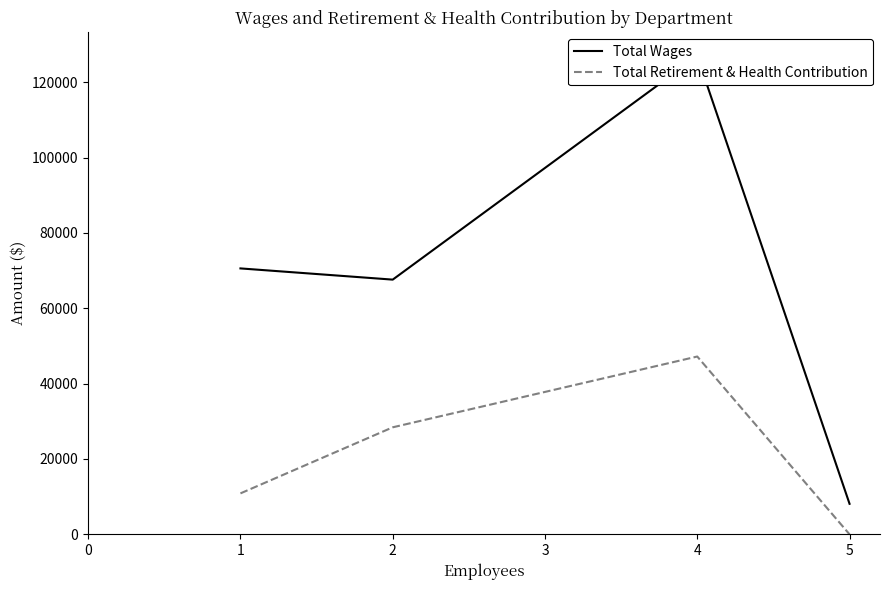

How many lines are shown in the chart?

2